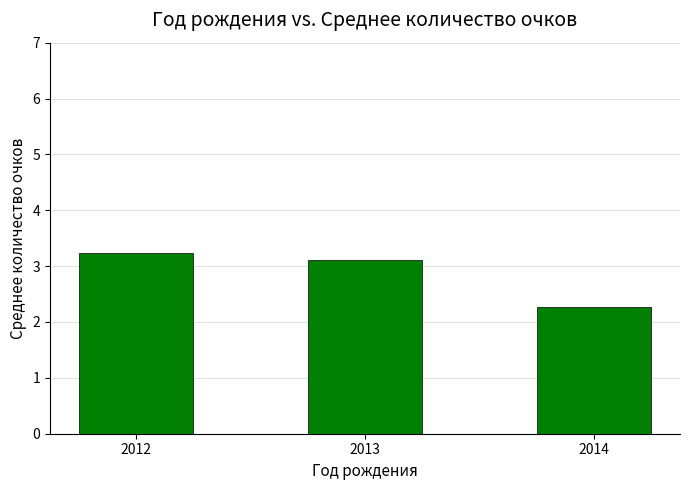

What is the value of the 3rd bar from the left?

2.3